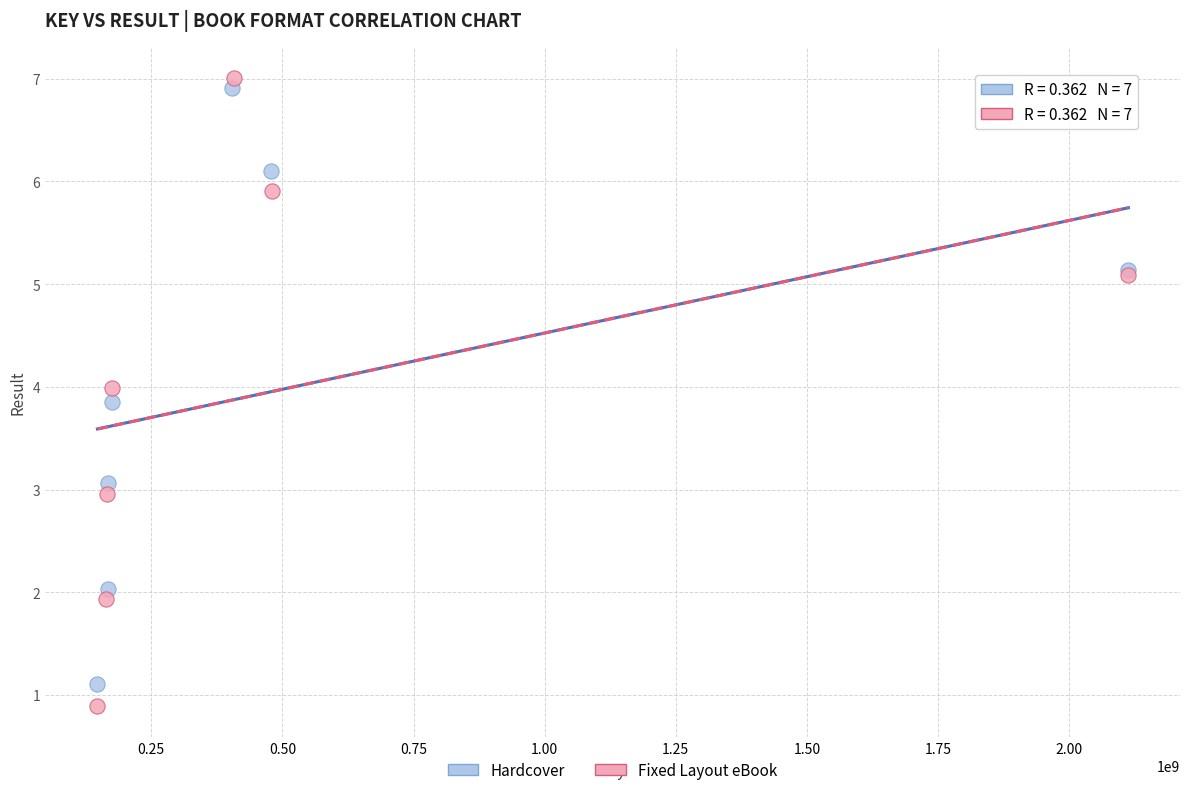

What are all the series names shown in the legend?

Hardcover, Fixed Layout eBook